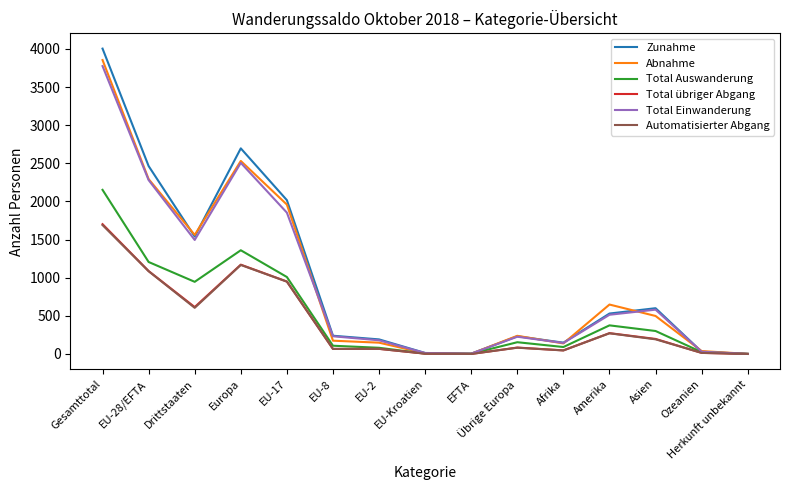

Where is Automatisierter Abgang nearest to the value 845?

EU-17